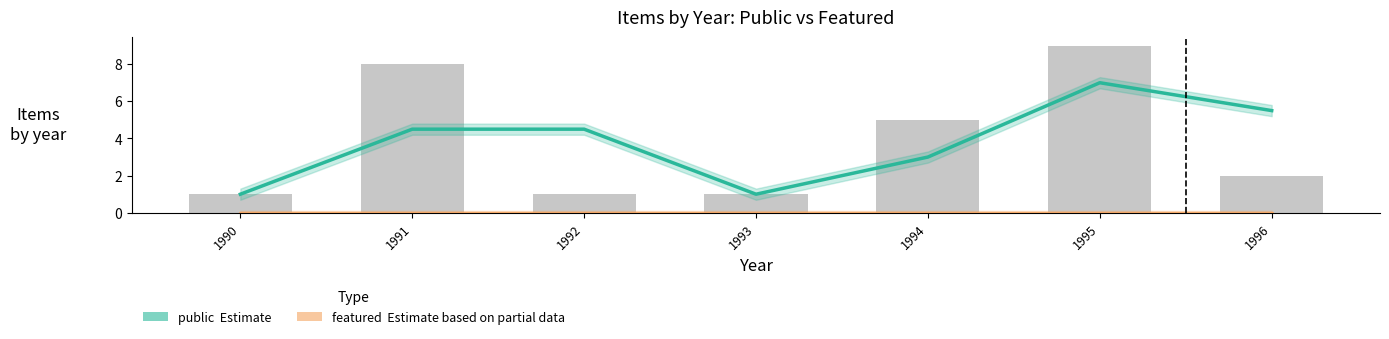

Rank the series by their maximum value, from lowest to highest.

featured (Estimate based on partial data), public (Estimate)